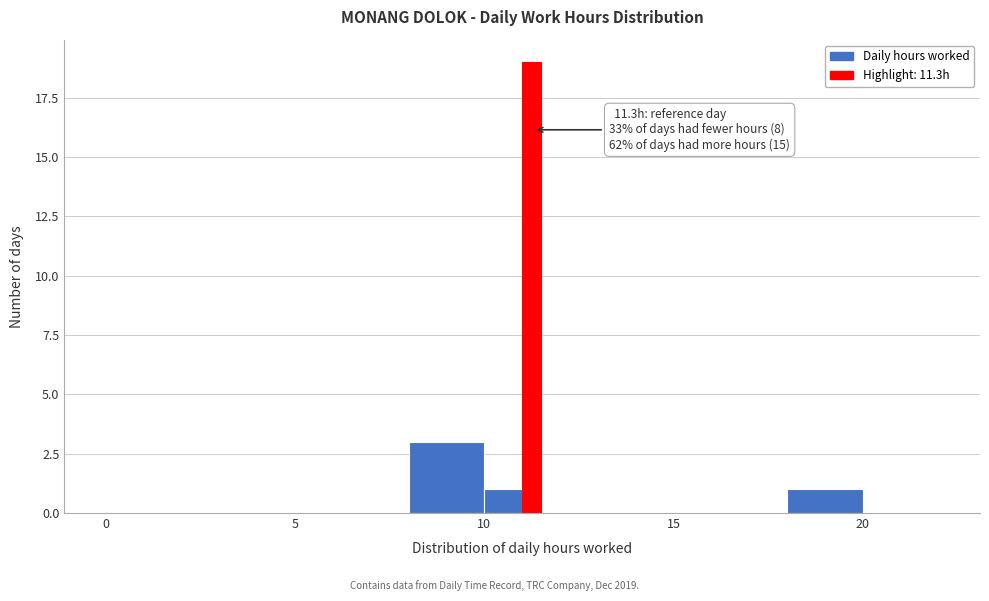

Read against the x-axis, roughly where is the centre of the tallest bar?

11.5